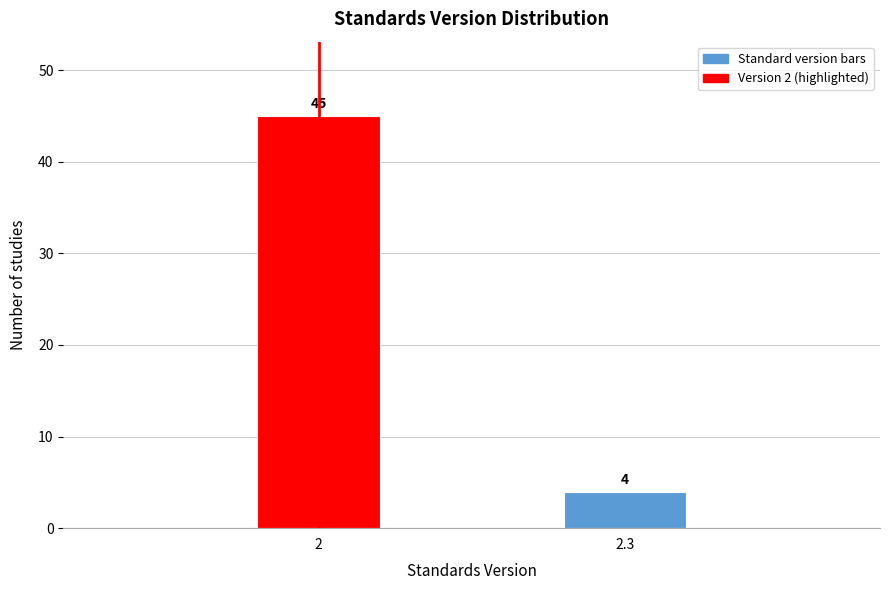

Reading left to right, list all the values displayed in this chart.

2=45	2.3=4